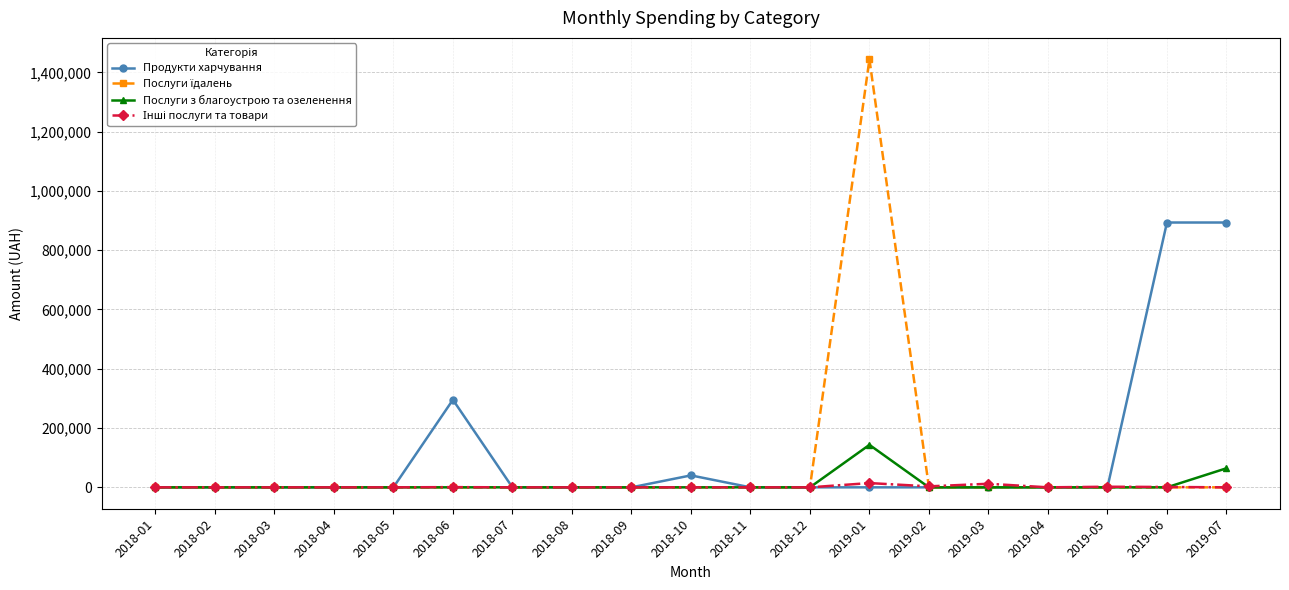

What is the label of the 10th point from the left?

2018-10